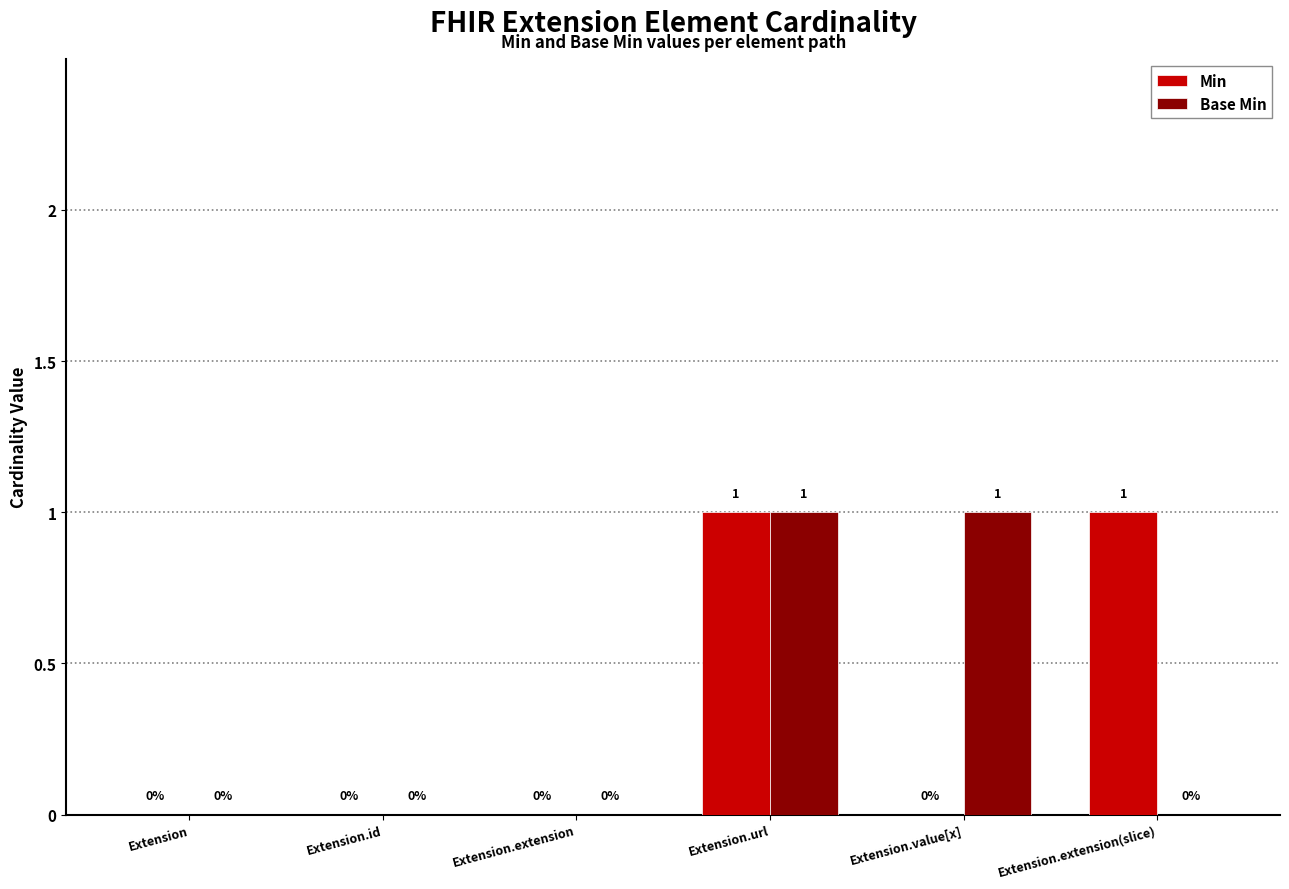

The Base Min series shows 0 at Extension. True or false?

True